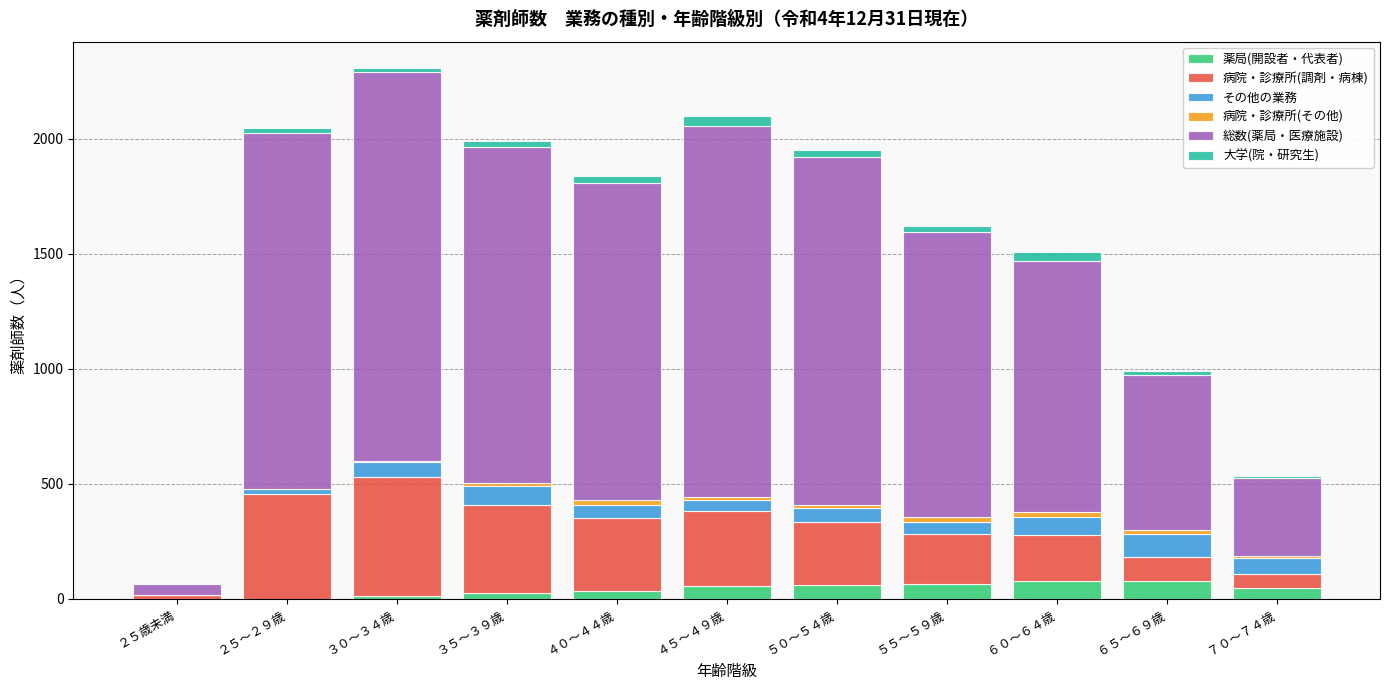

What is the total value across all series at ７０～７４歳?

533